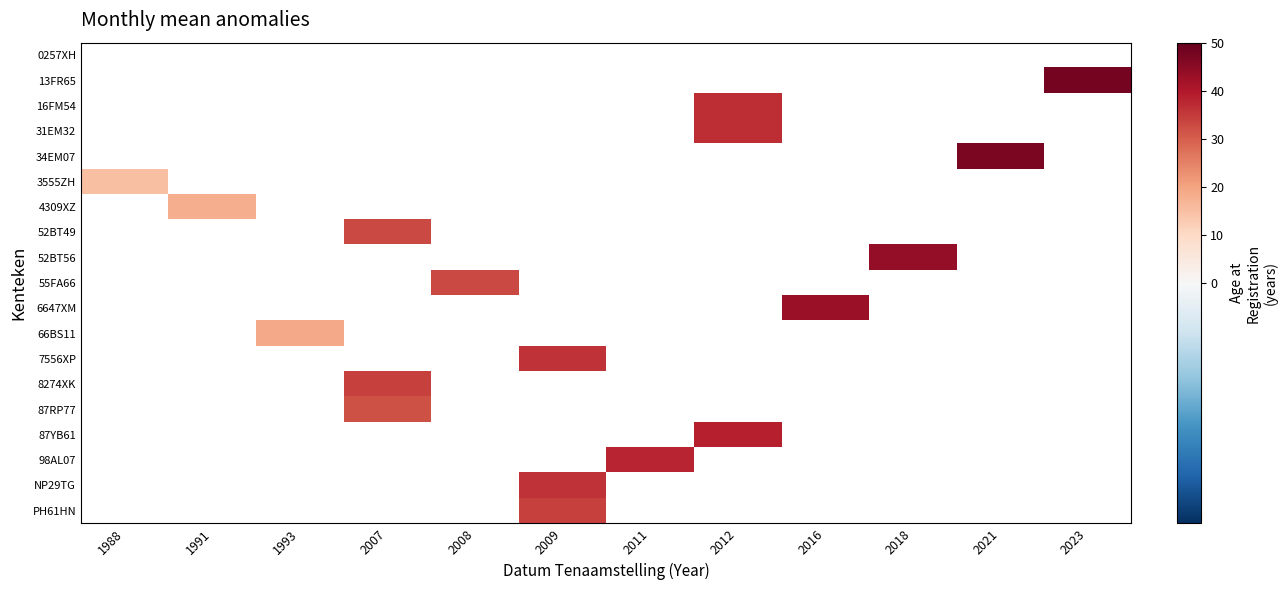

Is the value of 8274XK at 2009 greater than the value of 34EM07 at 1988?

No